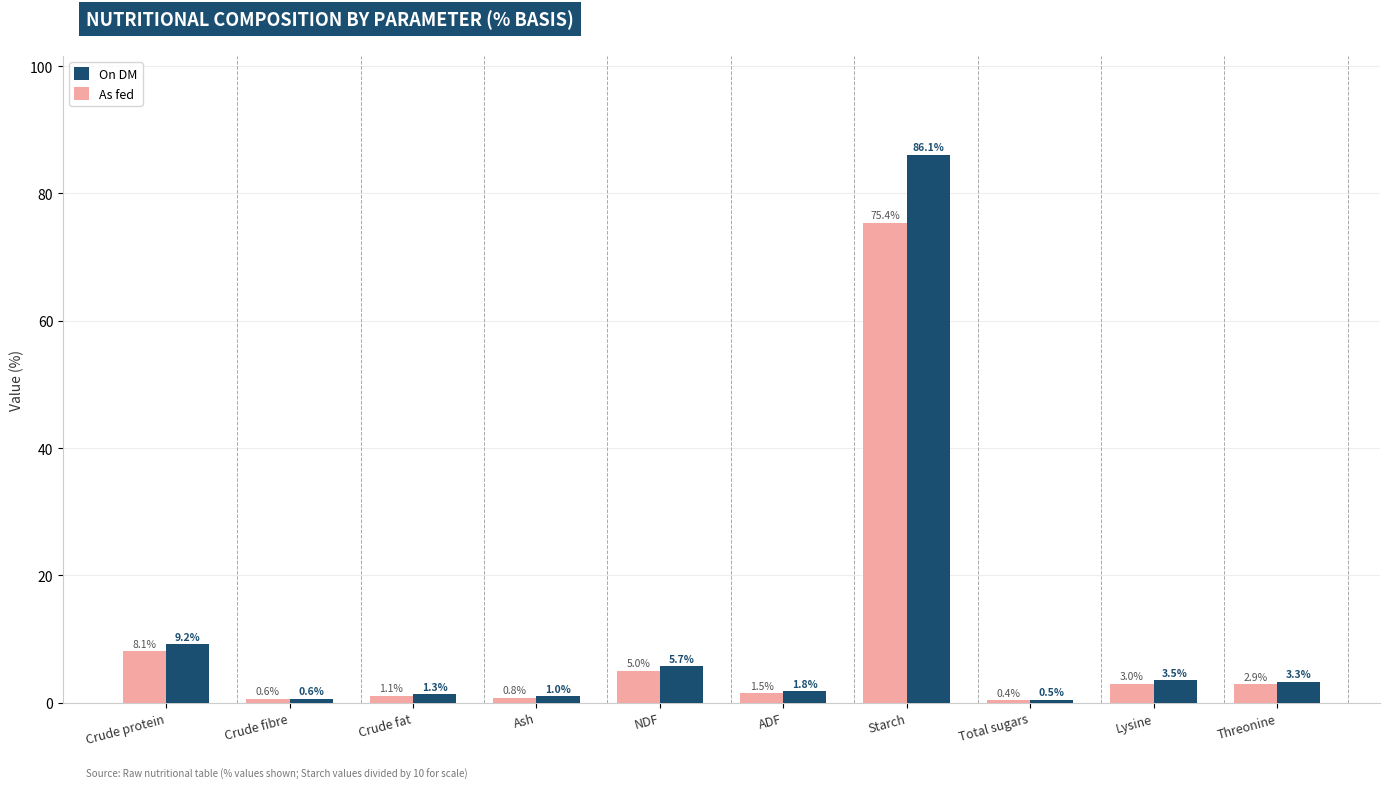

How many bars are there in each group?

2